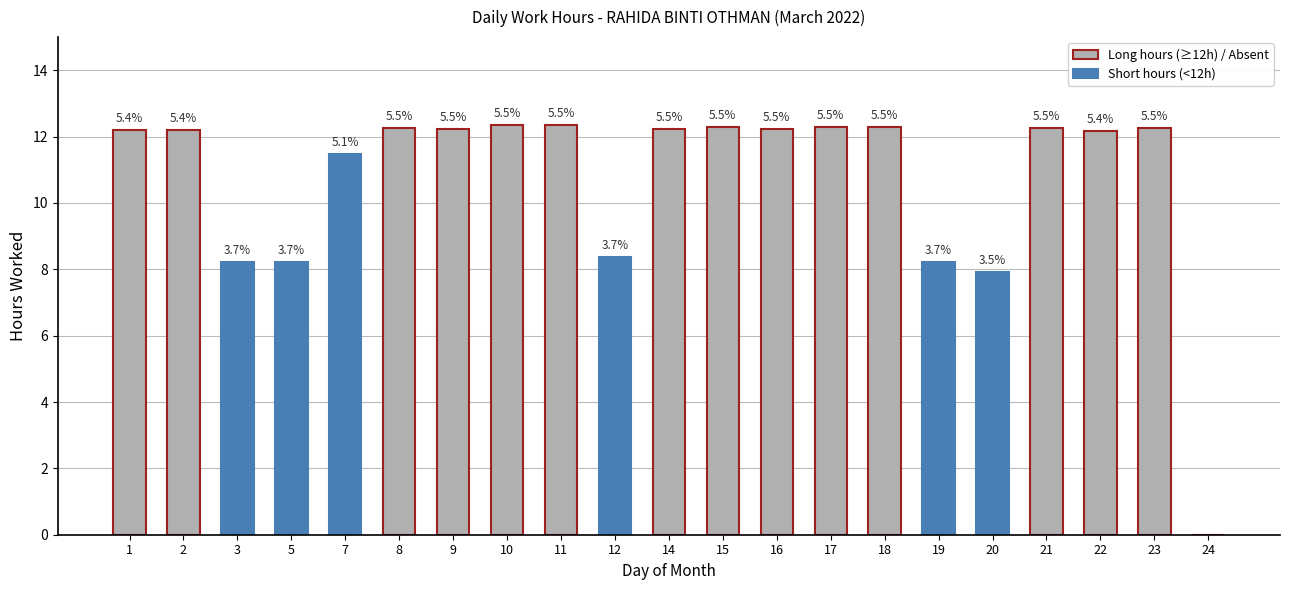

What is the maximum value shown in the chart?

12.3